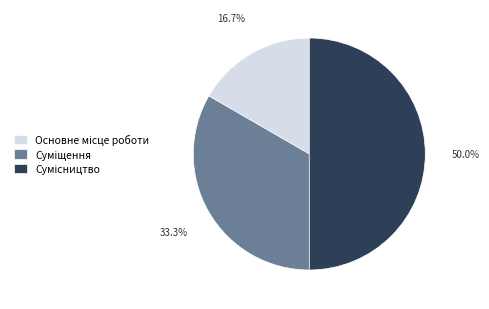

How many segments does this pie chart have?

3